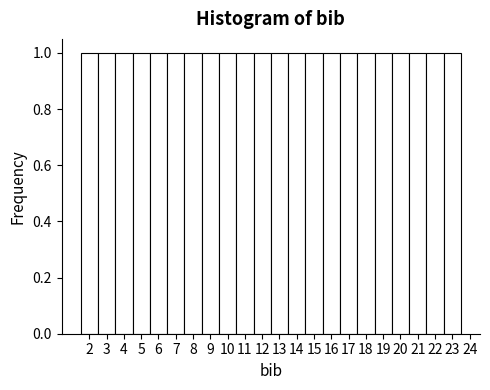

What is the height of the bar covering 13.5 to 14.5 on the x-axis? The values are not printed on the chart, so give them approximately, as read against the axis.

1